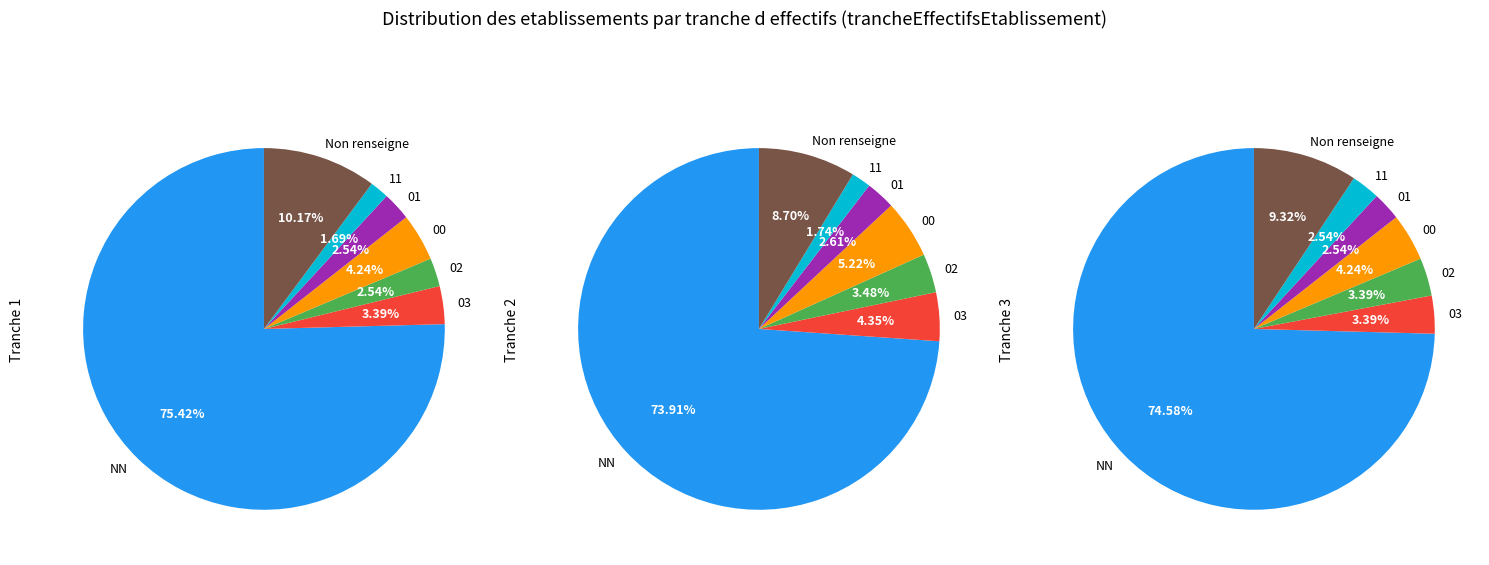

To the nearest percent, what is the average slice percentage?

14%